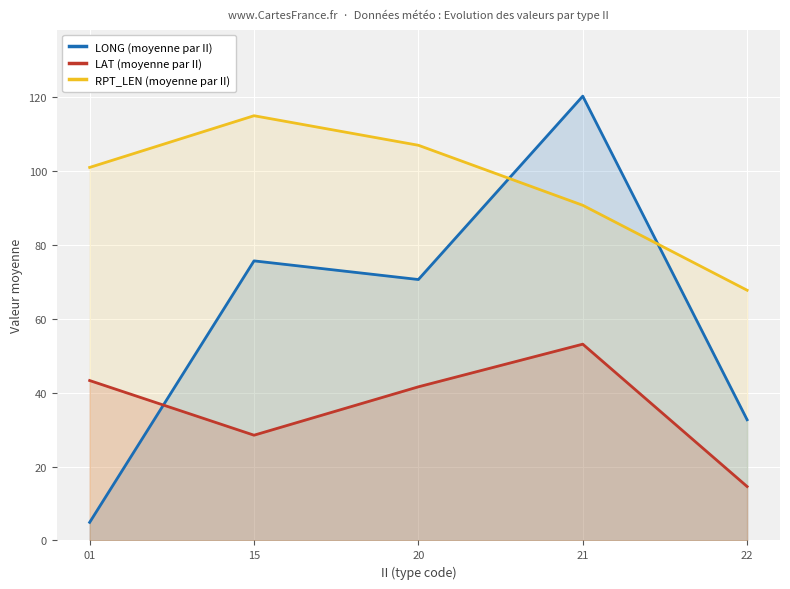

The value of LAT (moyenne par II) at 22 is 6.4. True or false?

False